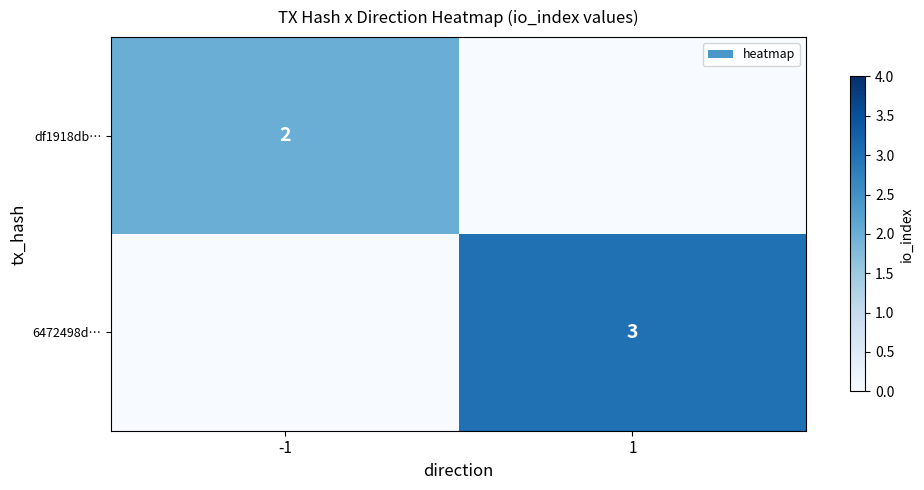

What is the total value across all series at 1?

3